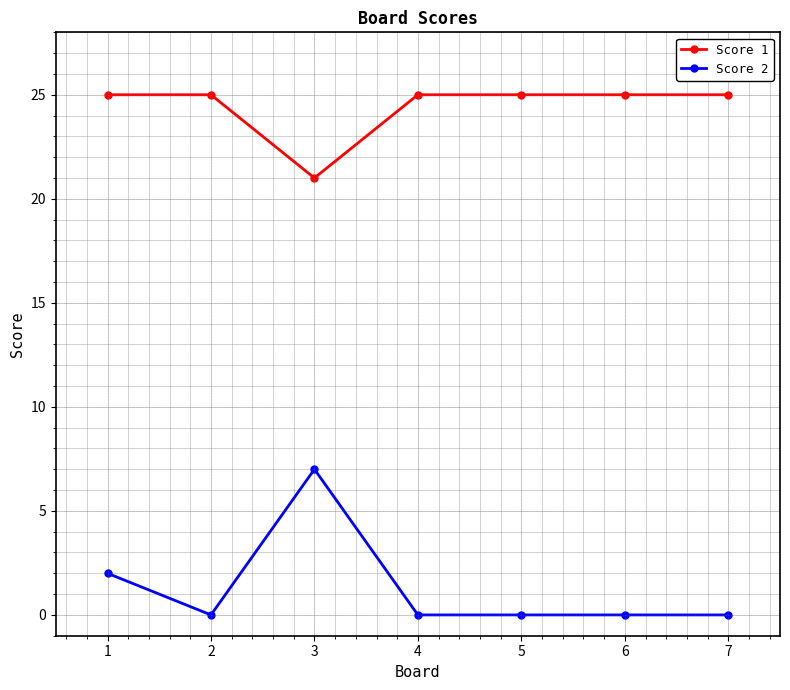

What is the highest value of the Score 1 series?

25